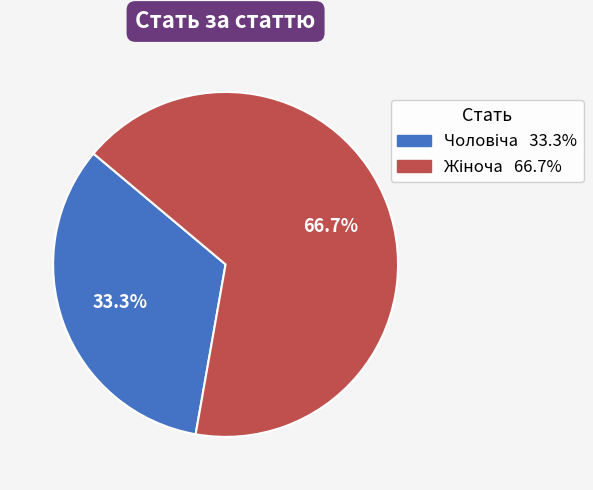

To the nearest percent, what is the average slice percentage?

50%